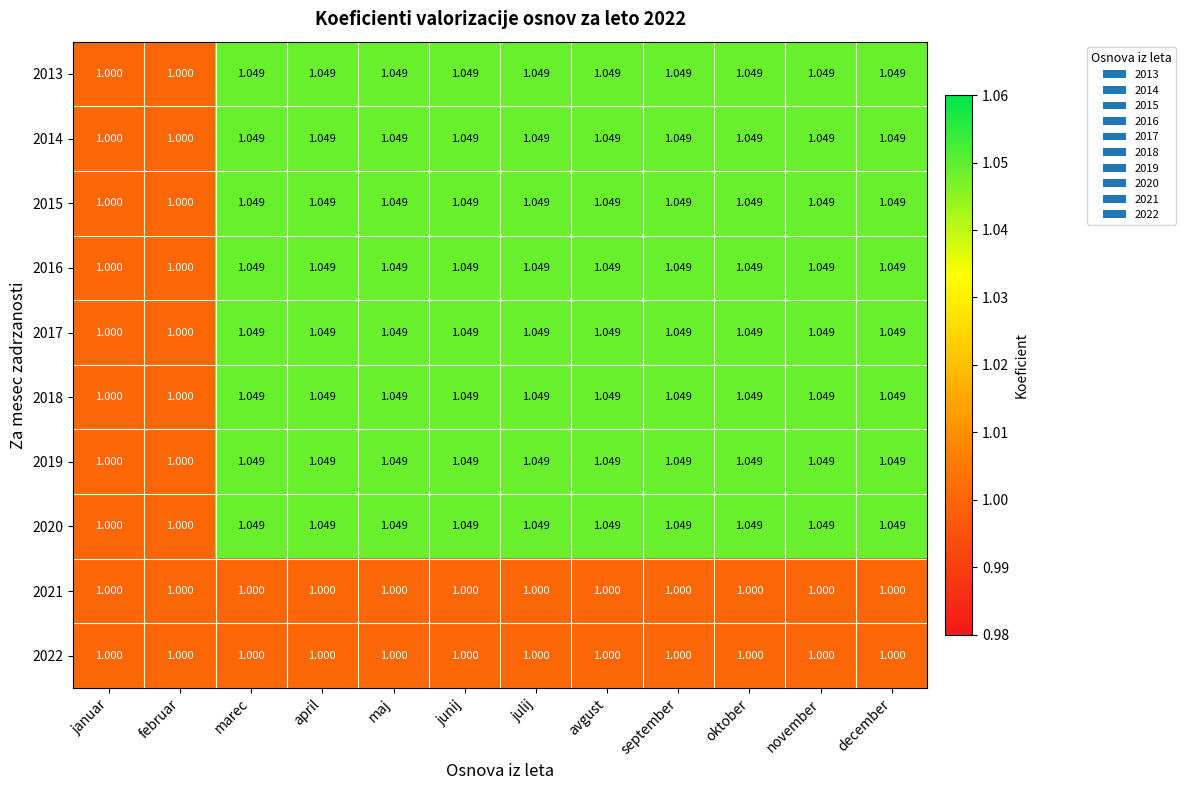

What is the total value across all series at maj?

10.4